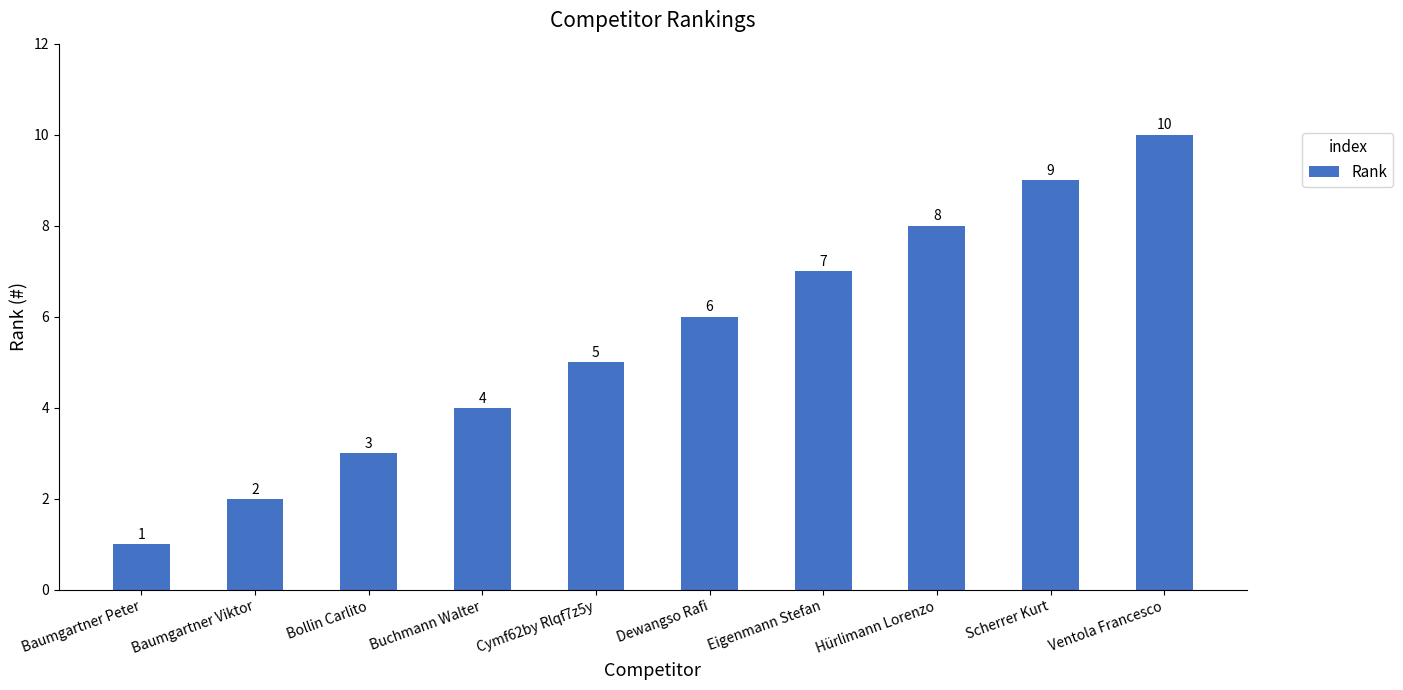

How many categories are shown in the chart?

10